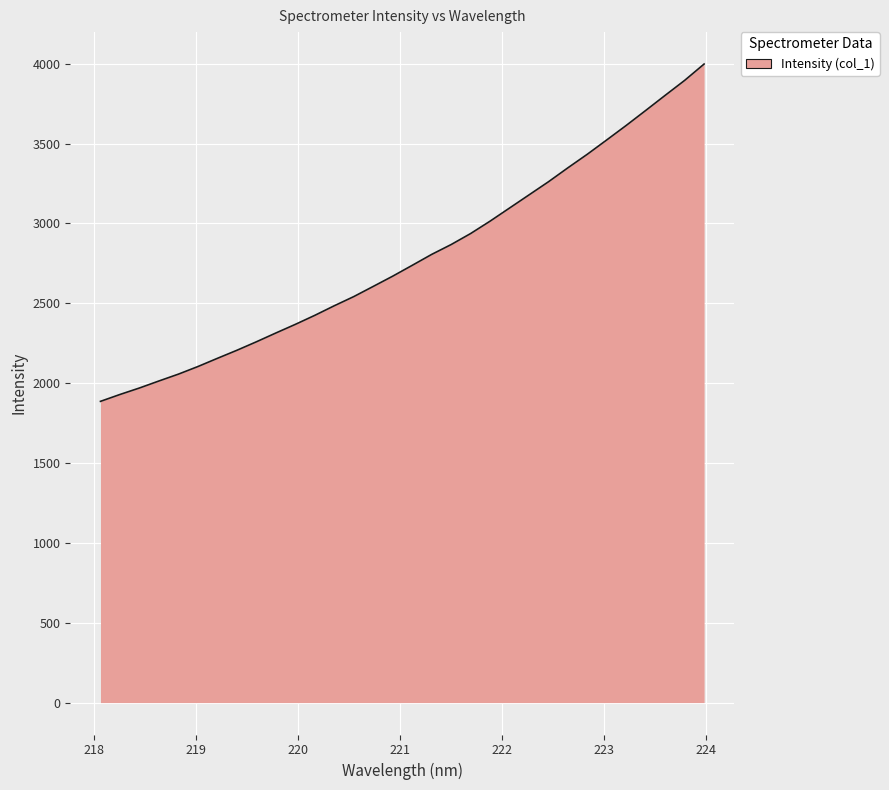

What is the difference between the maximum and minimum values?

2111.9